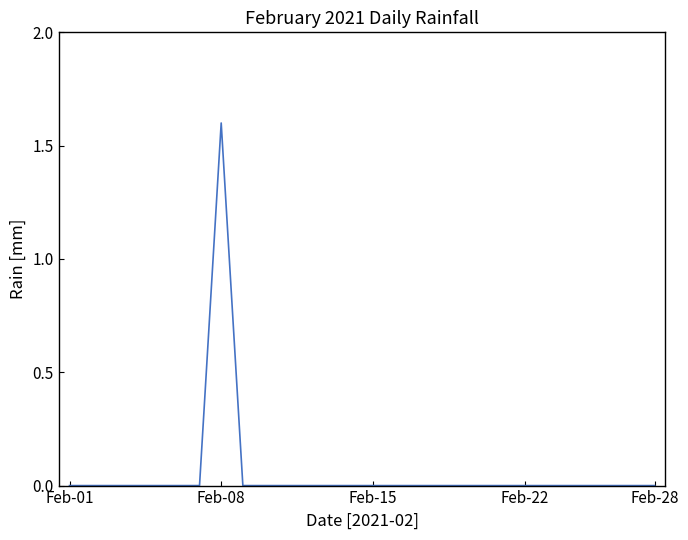

What is the sum of all values?

1.6